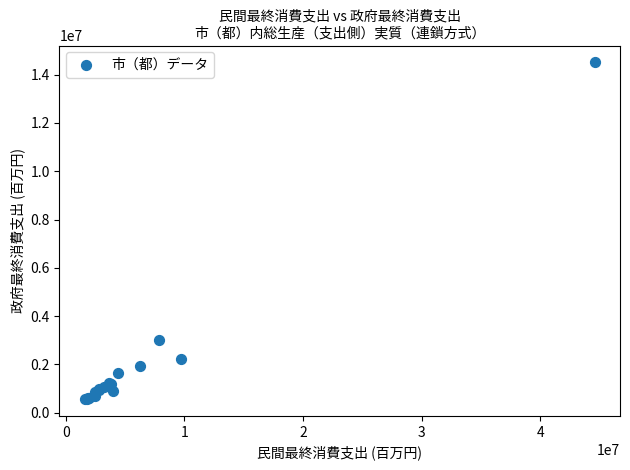

What Y value in the scatter plot is closest to 7535737?

3000131.0